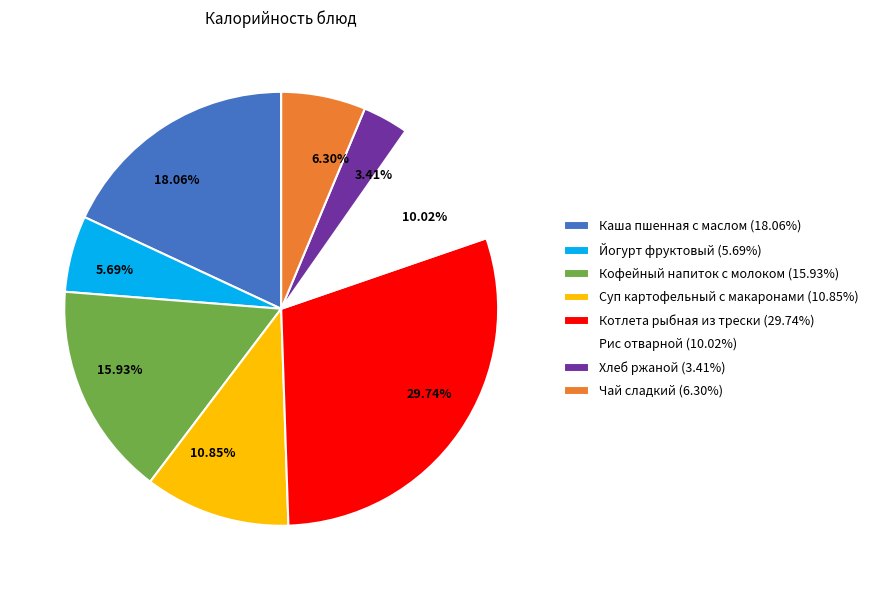

Is the sum of Каша пшенная с маслом and Хлеб ржаной greater than half?

No